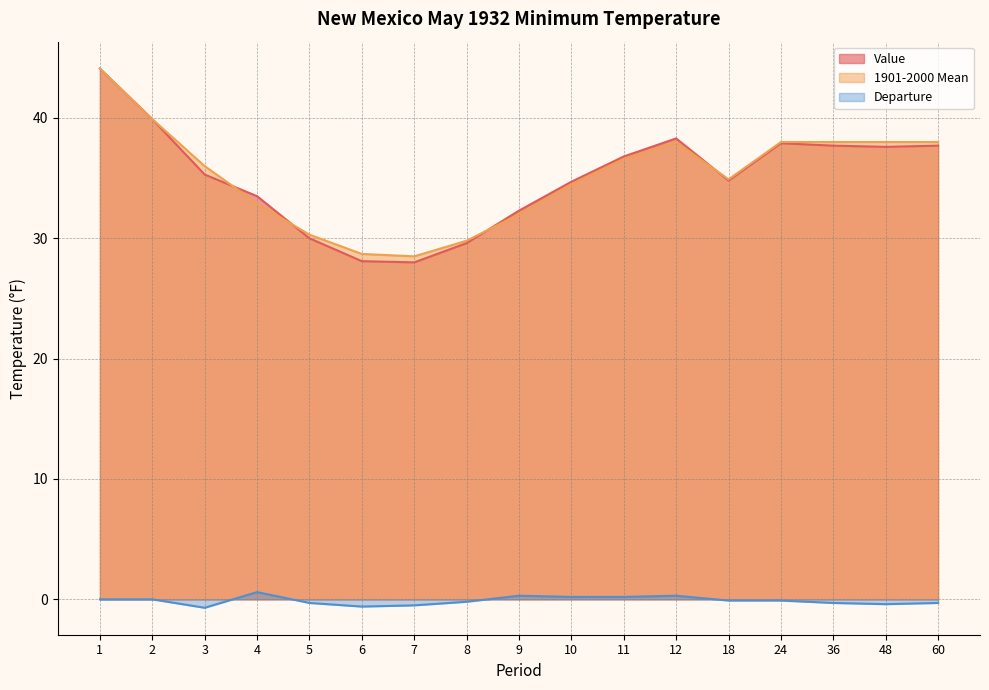

Rank the series by their maximum value, from lowest to highest.

Departure, Value, 1901-2000 Mean